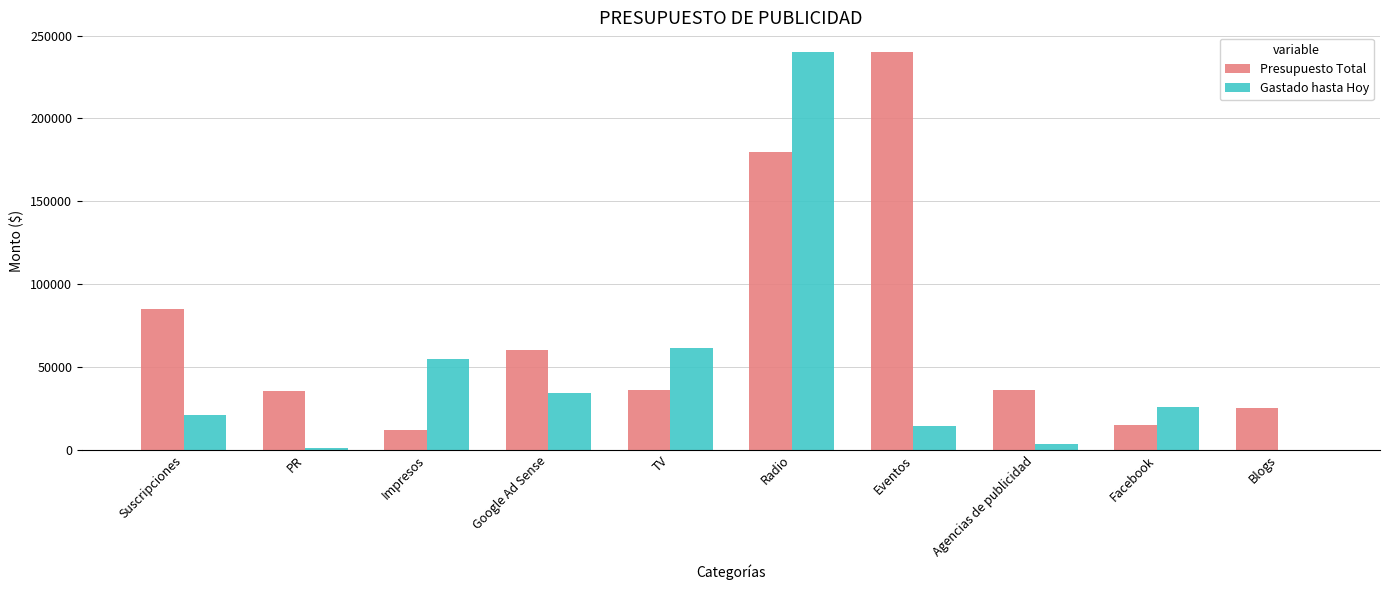

What are all the series names shown in the legend?

Presupuesto Total, Gastado hasta Hoy